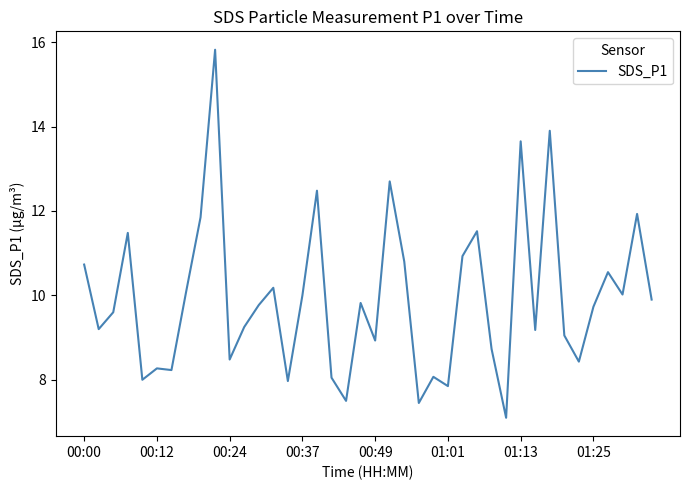

Count the number of values greater than 9.

26